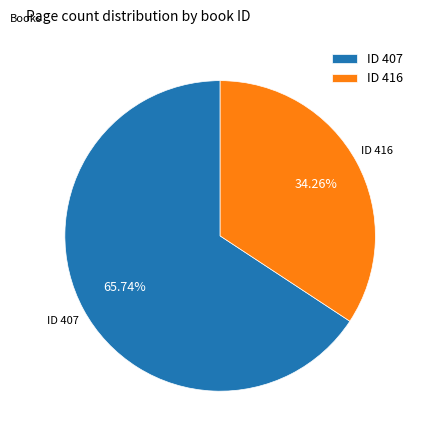

Between ID 407 and ID 416, which is larger?

ID 407